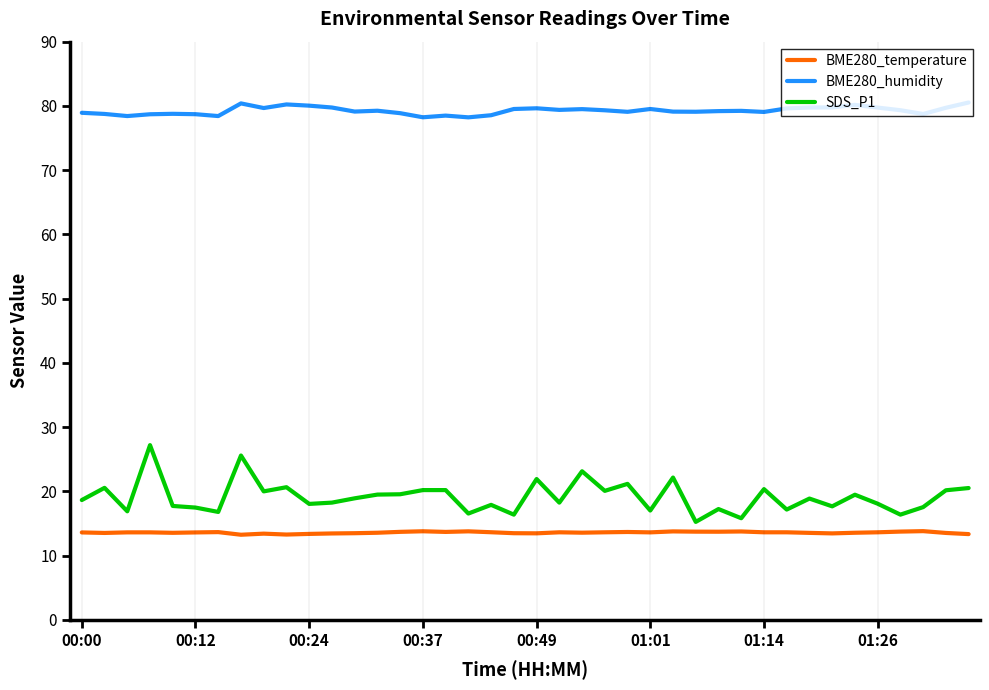

Which series has the largest range (max minus min)?

SDS_P1